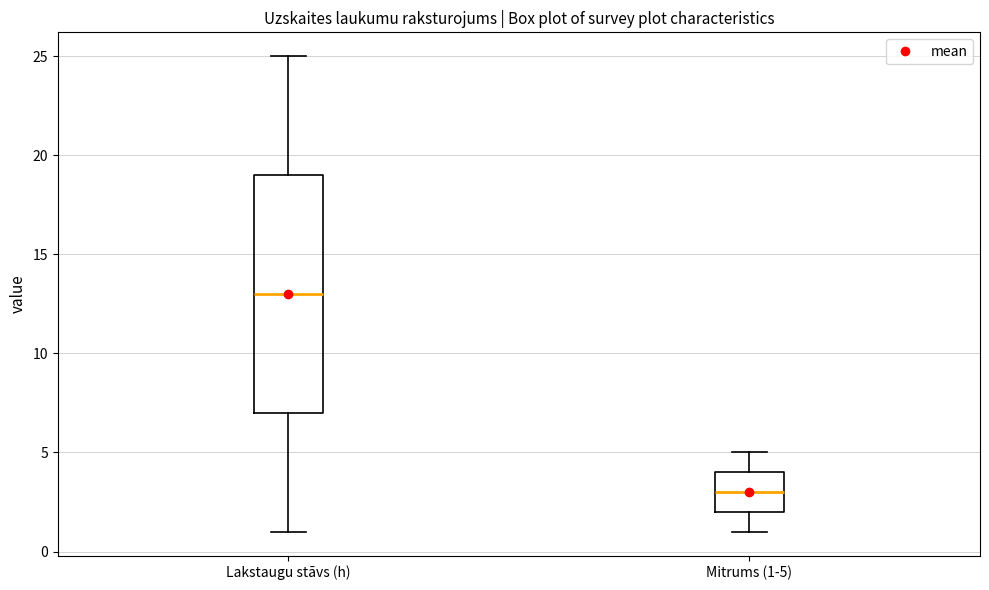

Which box has the highest median line?

Lakstaugu stāvs (h)